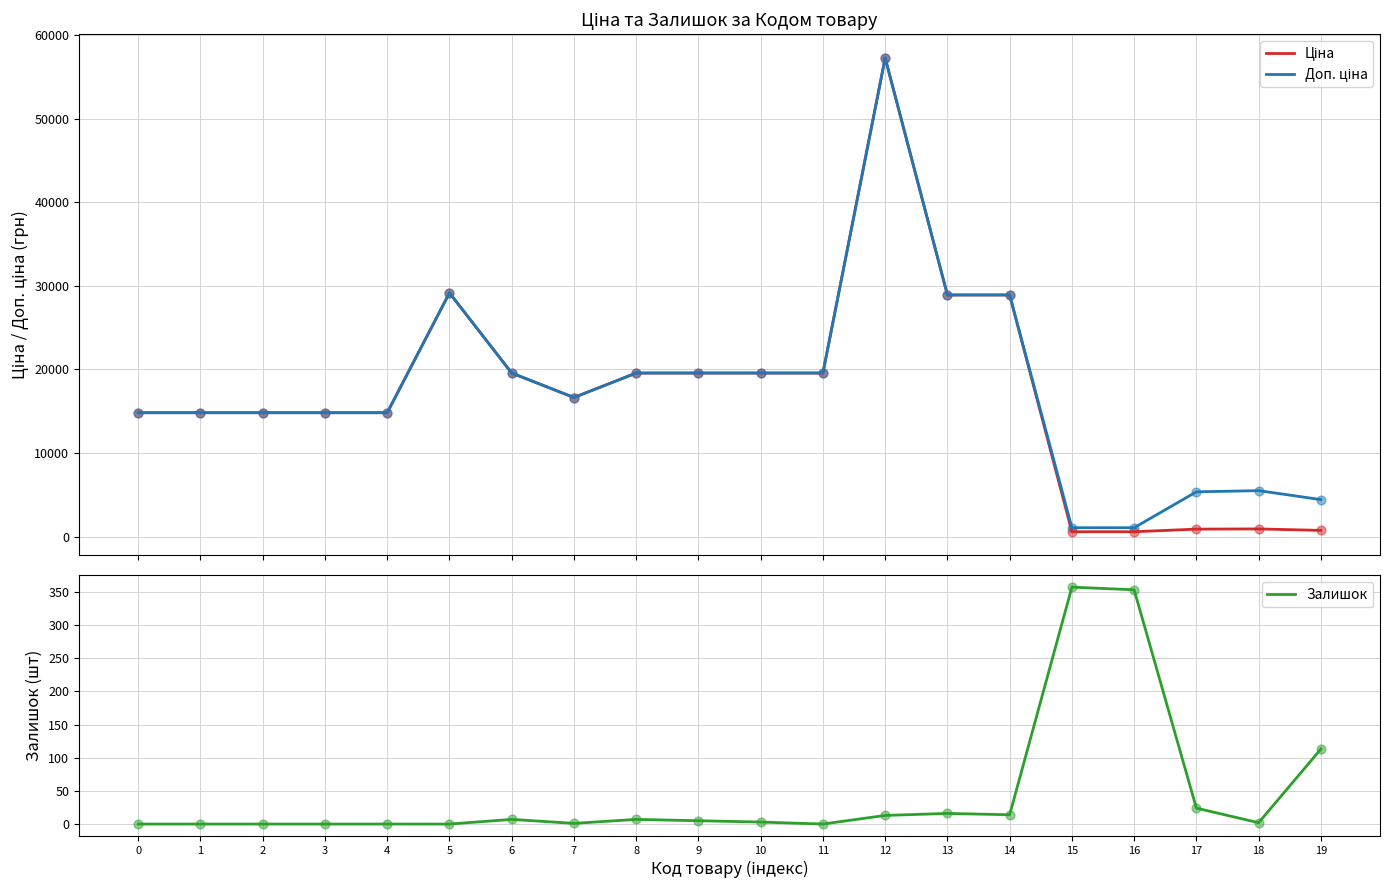

Which series has the largest total across all categories?

Доп. ціна